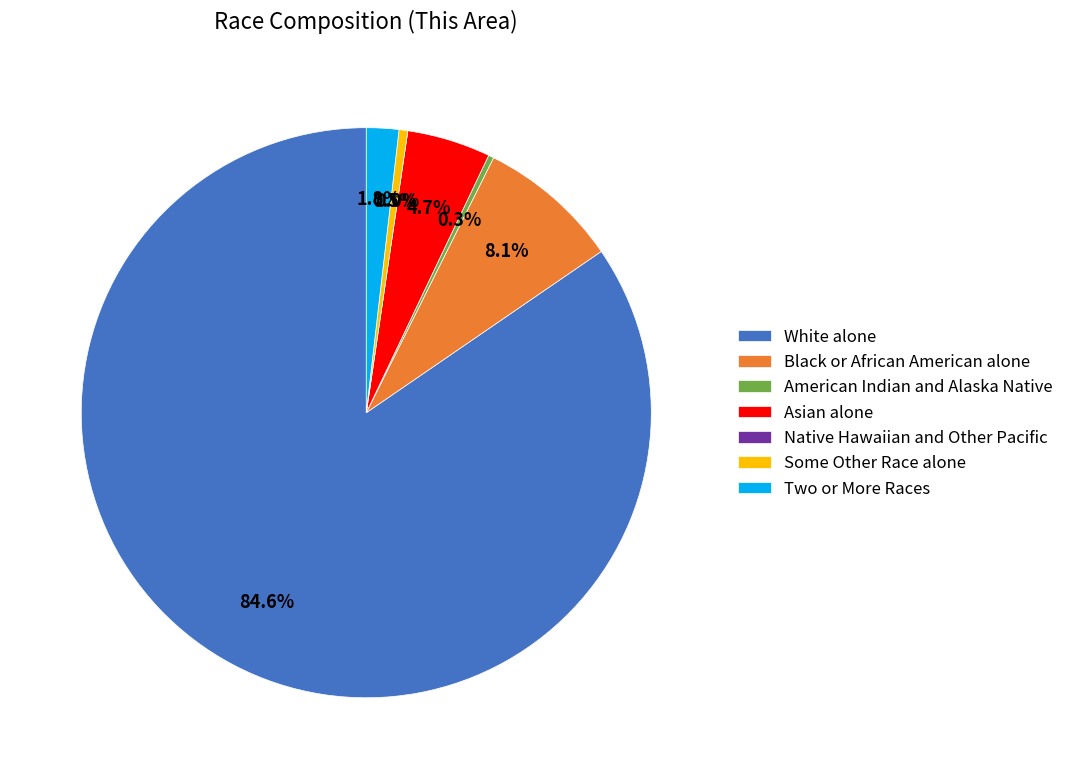

What is the largest slice in the pie chart?

White alone